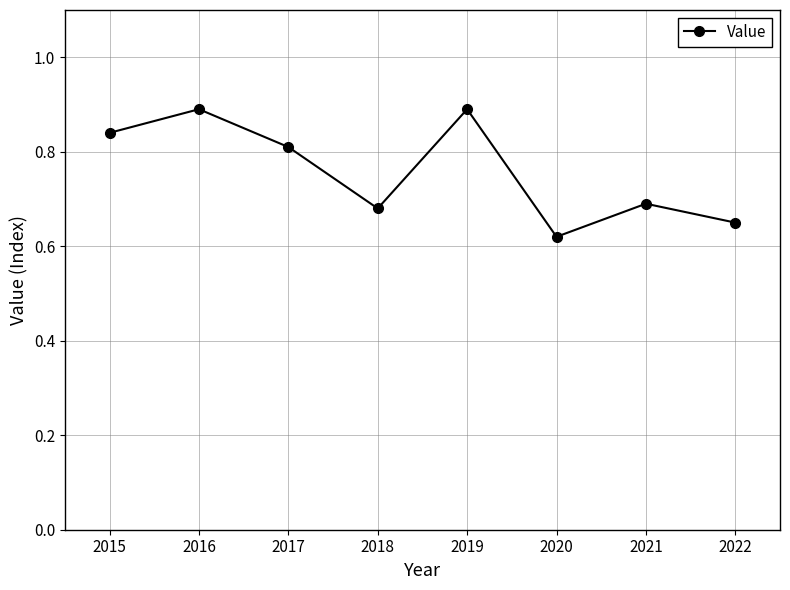

At which category does the data reach its first local peak?

2016